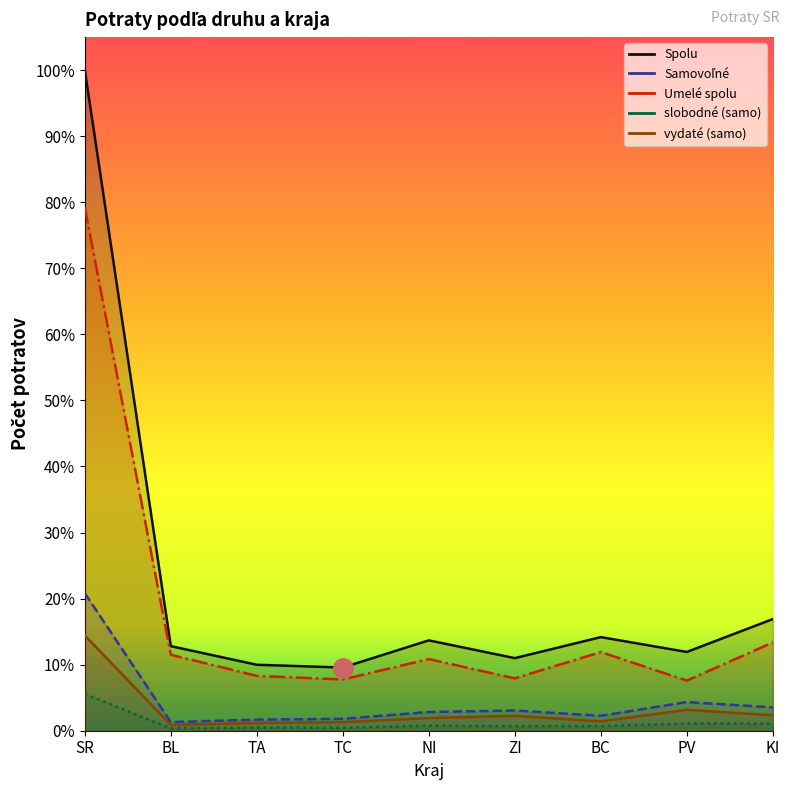

True or false: Spolu and vydaté (samo) cross at least once.

False